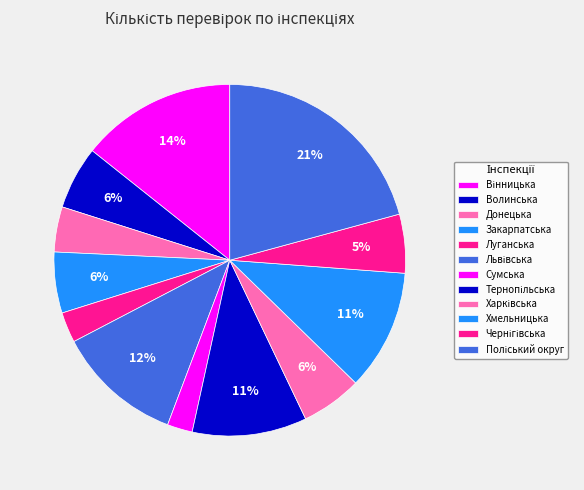

Is the sum of Закарпатська and Луганська greater than half?

No